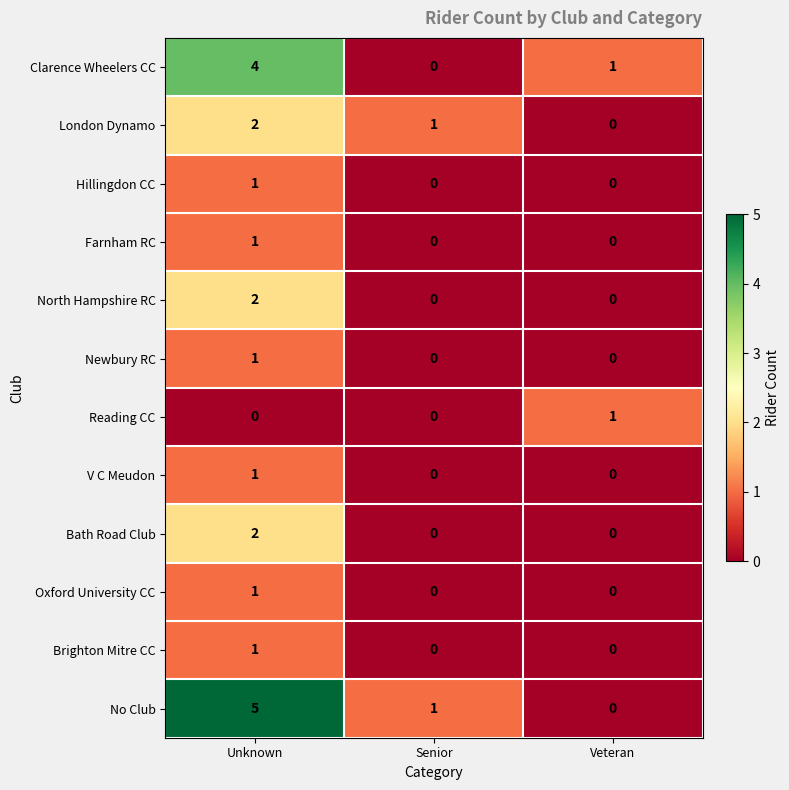

What is the greatest value displayed?

5